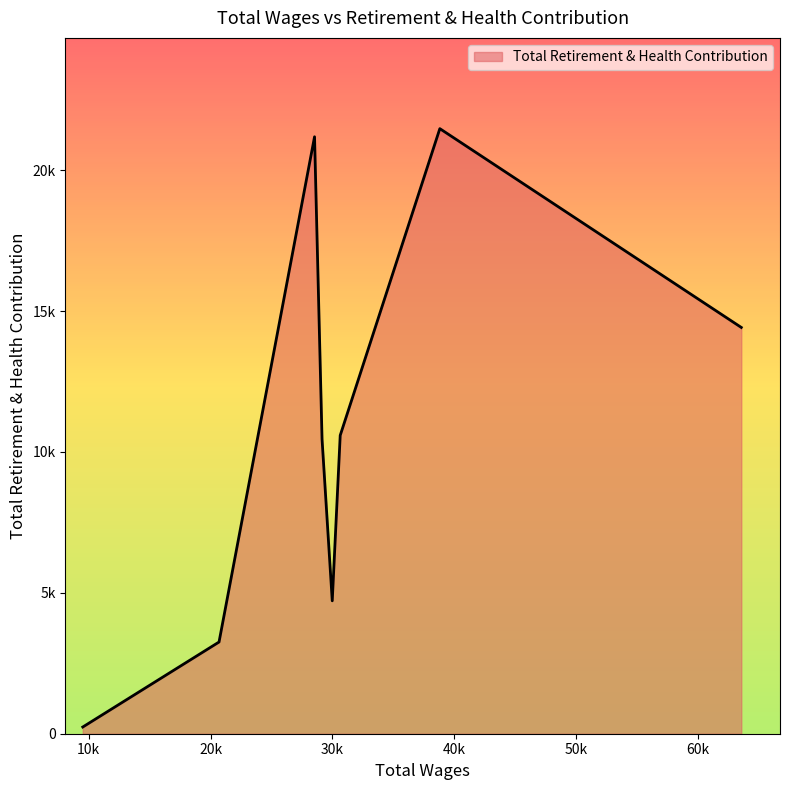

Is this an area chart (filled region under the line)?

Yes